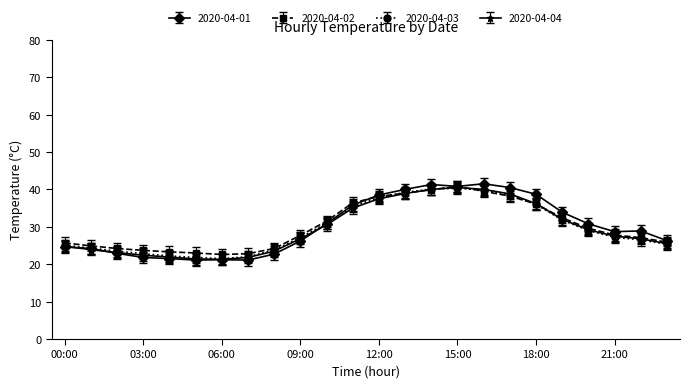

Which series has the widest spread of values?

2020-04-01